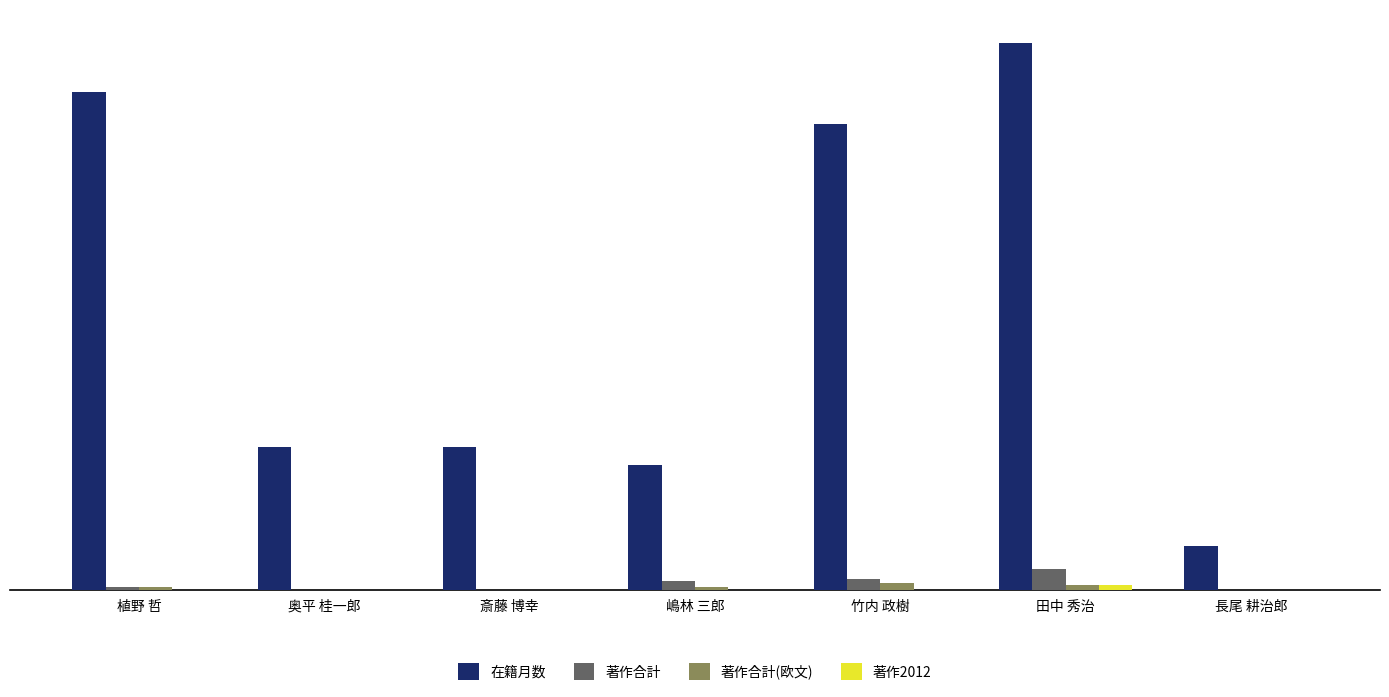

Which series has the largest range (max minus min)?

在籍月数